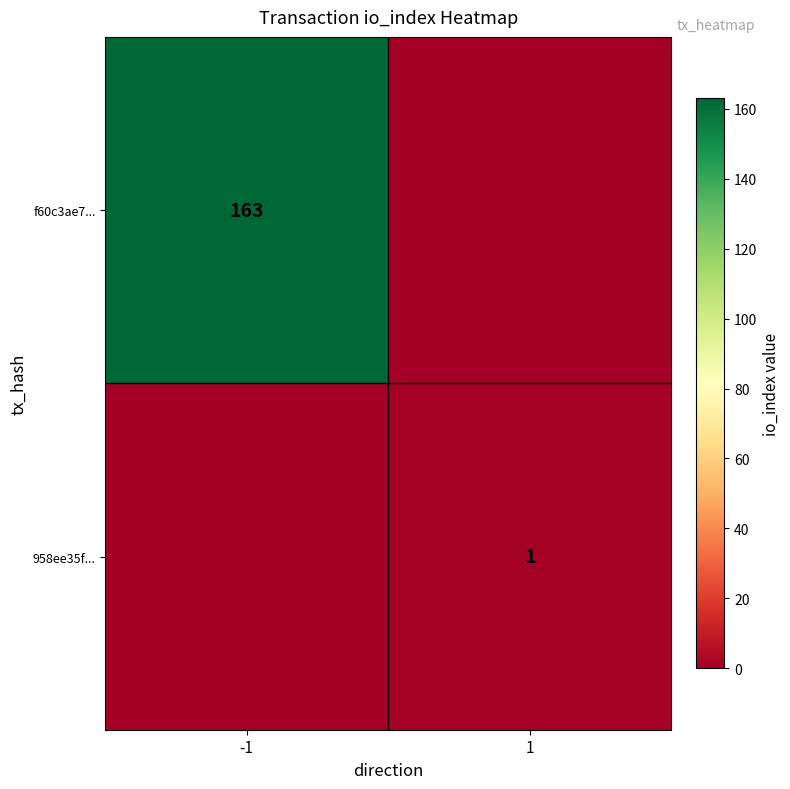

Is the value of 958ee35f... at 1 greater than the value of f60c3ae7... at -1?

No